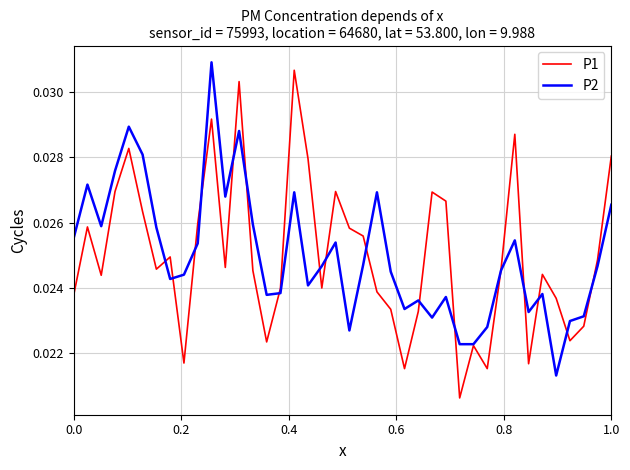

What are all the series names shown in the legend?

P1, P2